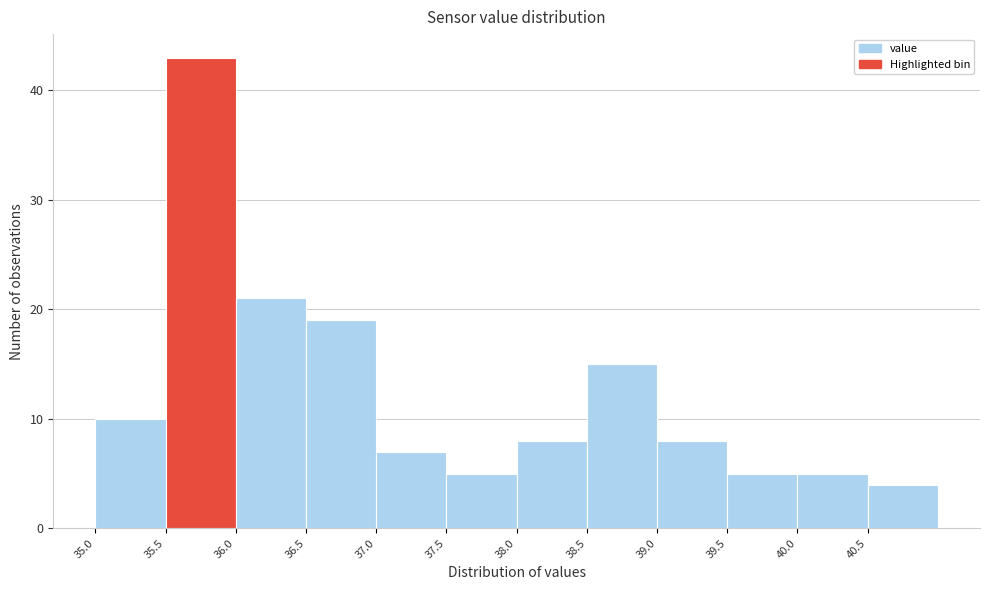

Reading left to right, list every bar in this chart as the range it spans on the x-axis followed by its height. The values are not printed on the chart, so give them approximately, as read against the axis.

35.0 to 35.5: 10
35.5 to 36.0: 43
36.0 to 36.5: 21
36.5 to 37.0: 19
37.0 to 37.5: 7
37.5 to 38.0: 5
38.0 to 38.5: 8
38.5 to 39.0: 15
39.0 to 39.5: 8
39.5 to 40.0: 5
40.0 to 40.5: 5
40.5 to 41.0: 4